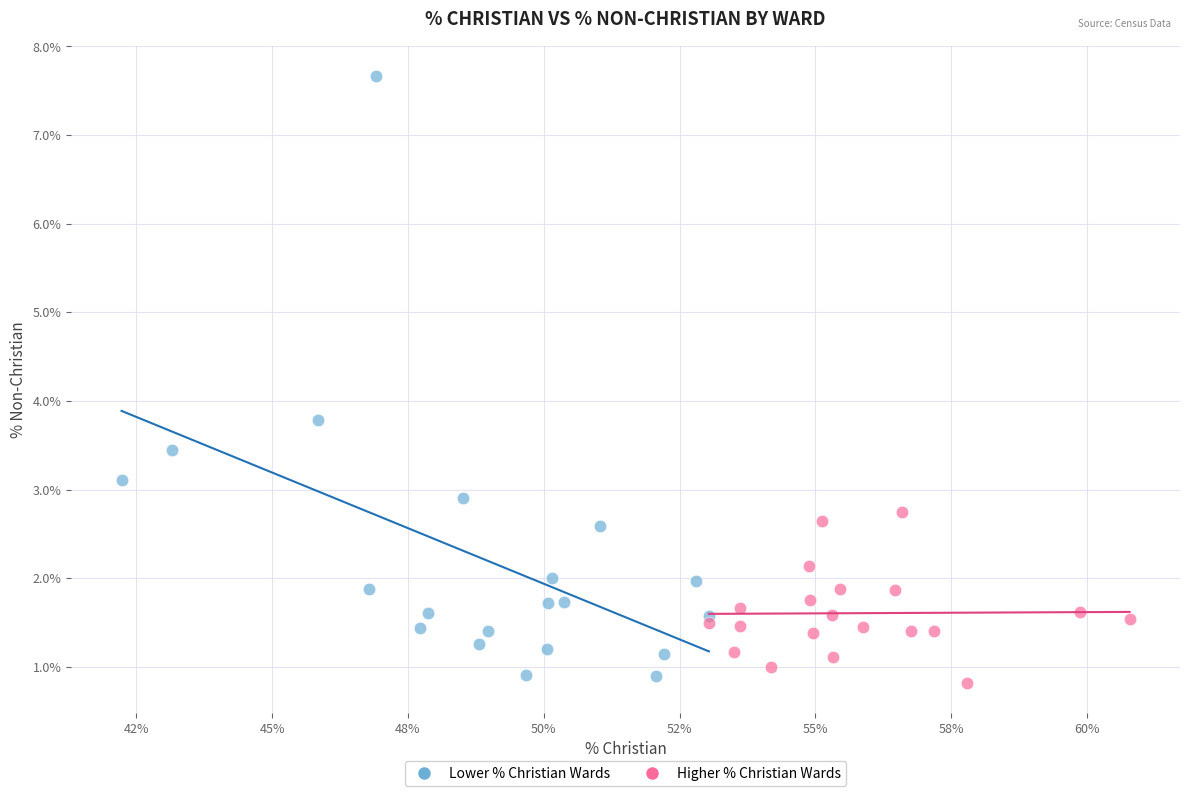

What are all the series names shown in the legend?

Lower % Christian Wards, Higher % Christian Wards